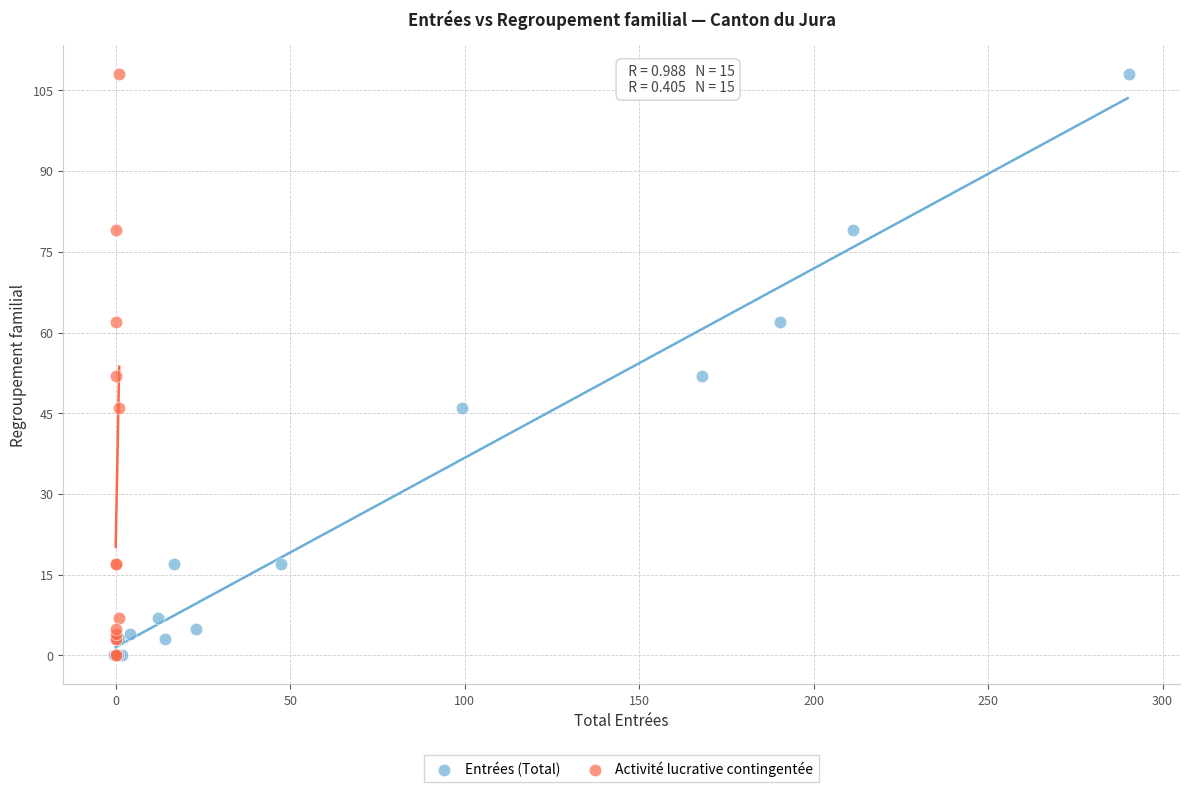

What are all the series names shown in the legend?

Entrées (Total), Activité lucrative contingentée